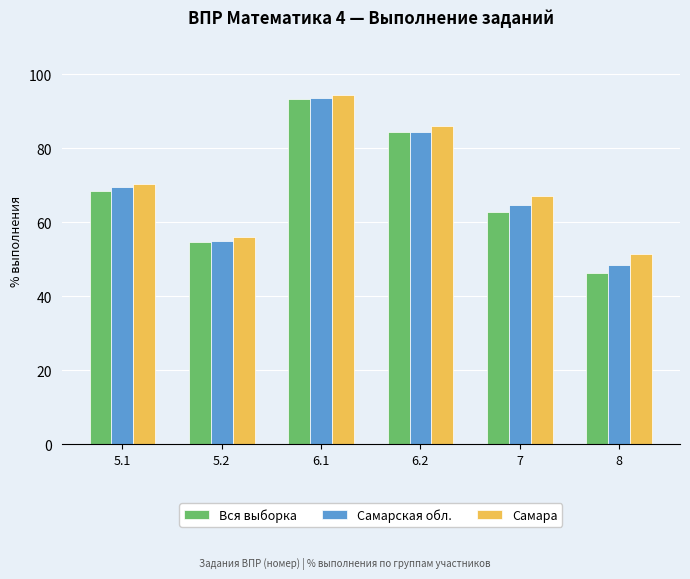

Read the Самара value at 5.2.

56.0